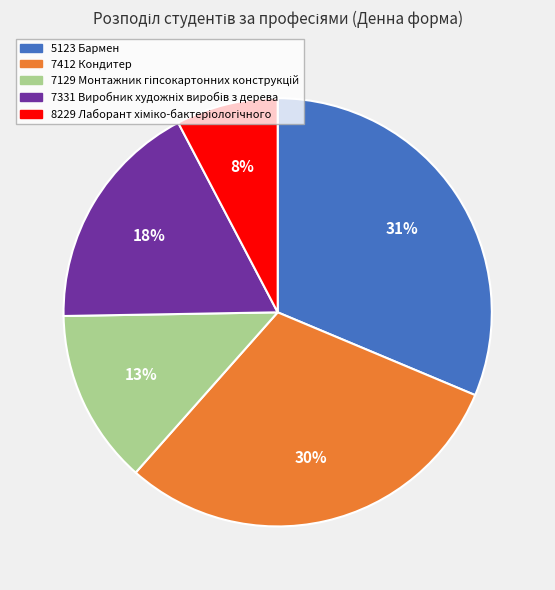

True or false: 5123 Бармен accounts for 17% of the total.

False